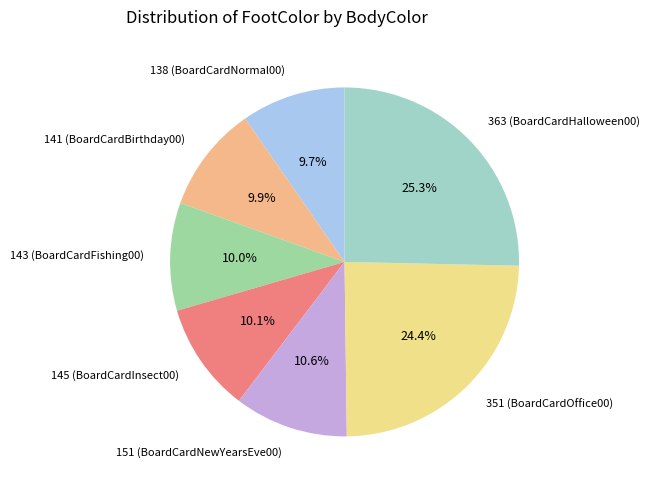

Does any single category account for the majority?

No